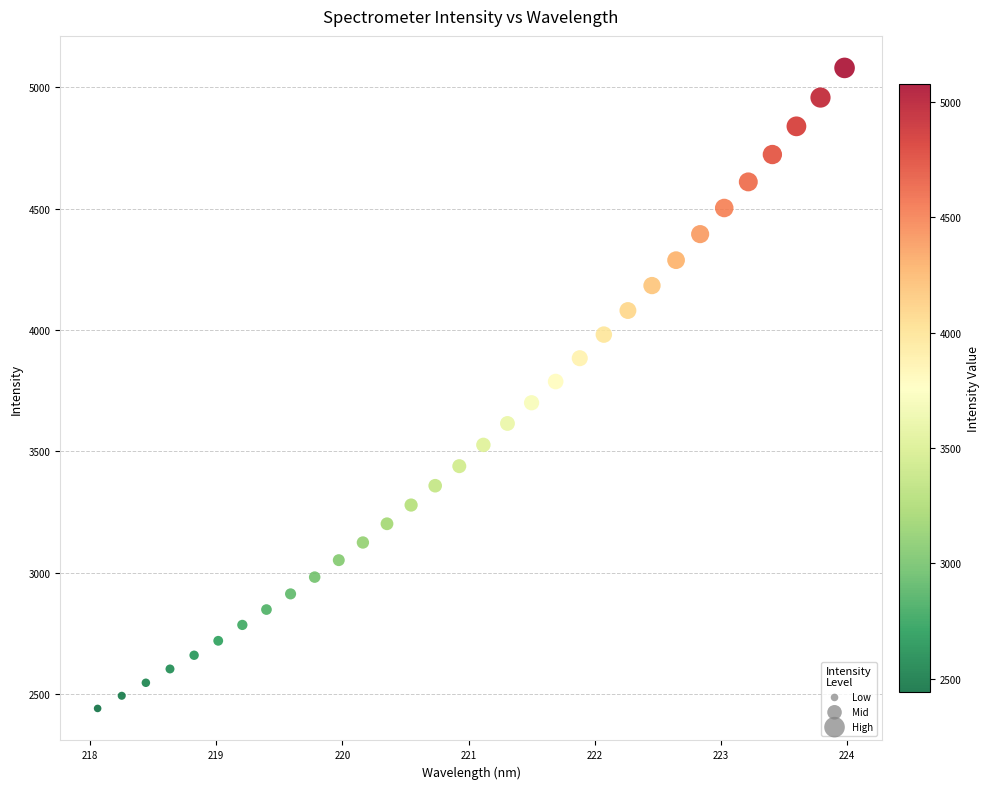

What is the range of X values (max minus min)?

5.9